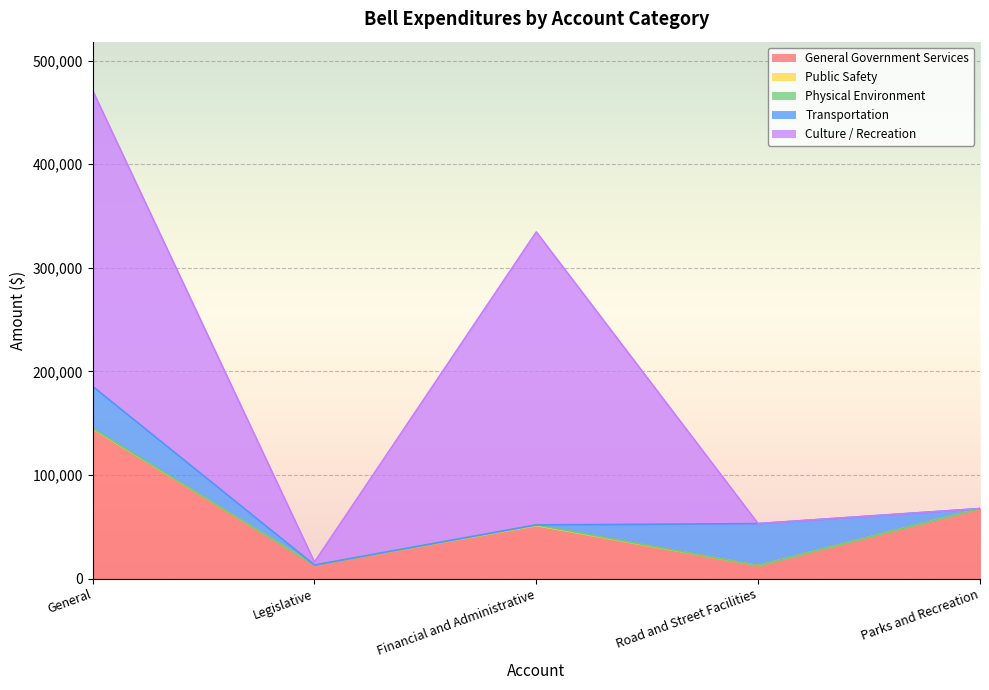

Which series has the widest spread of values?

Culture / Recreation